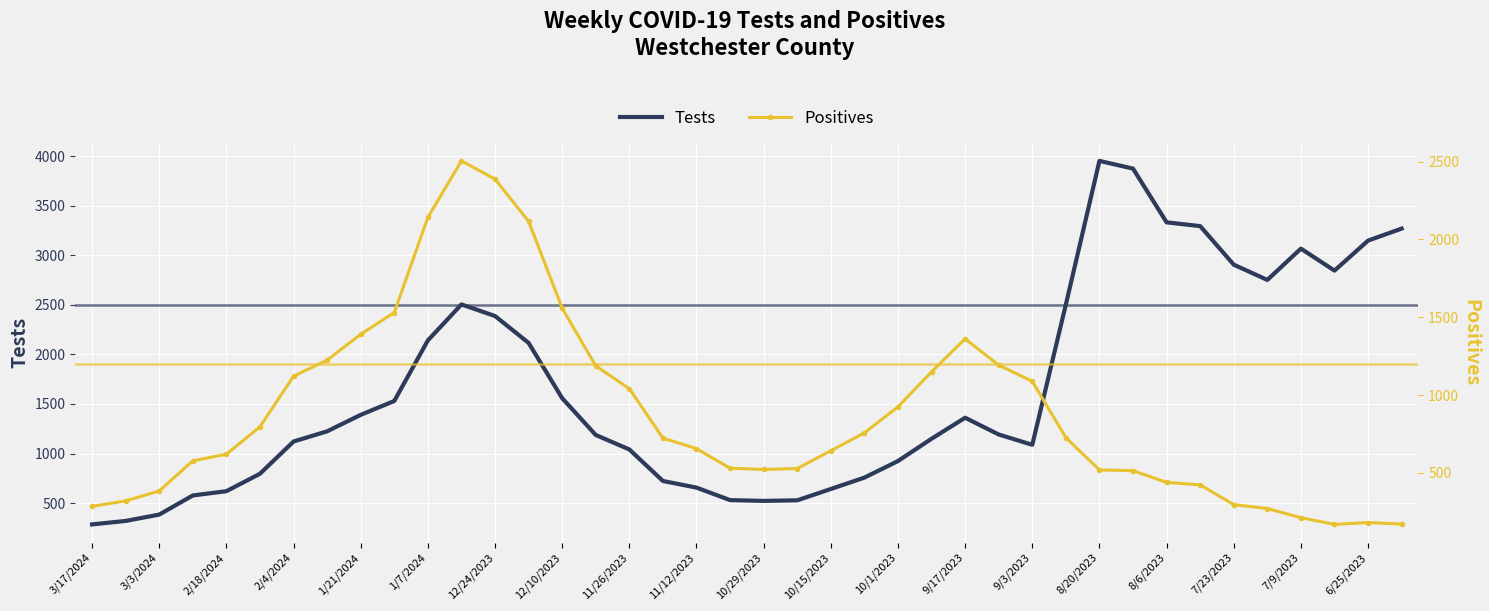

What is the highest value of the Tests series?

3952